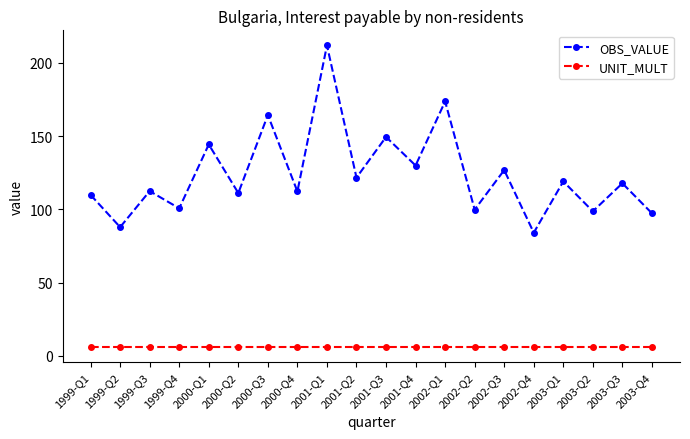

The value of OBS_VALUE at 2000-Q4 is 72.3. True or false?

False